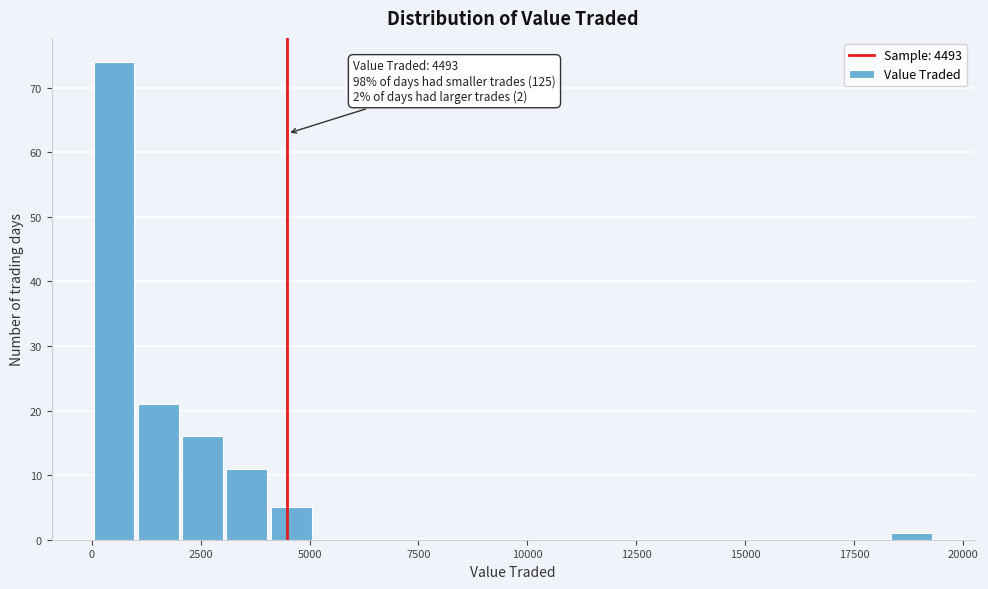

Around what value on the x-axis is the tallest bar? Give the approximate position of its centre, as read against the axis.

500